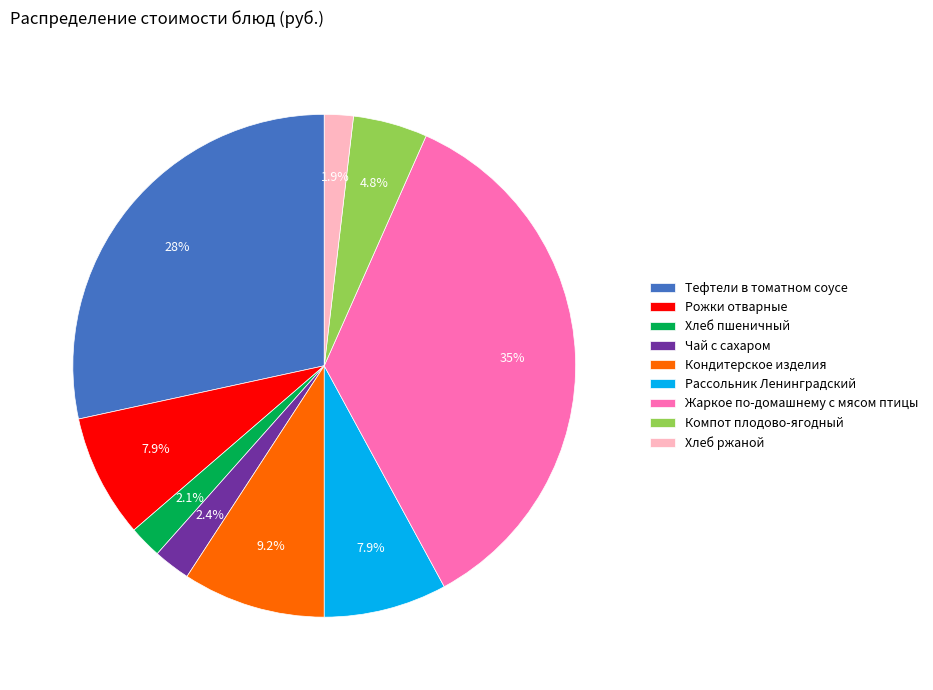

The Хлеб пшеничный slice represents 2% of the pie. True or false?

True